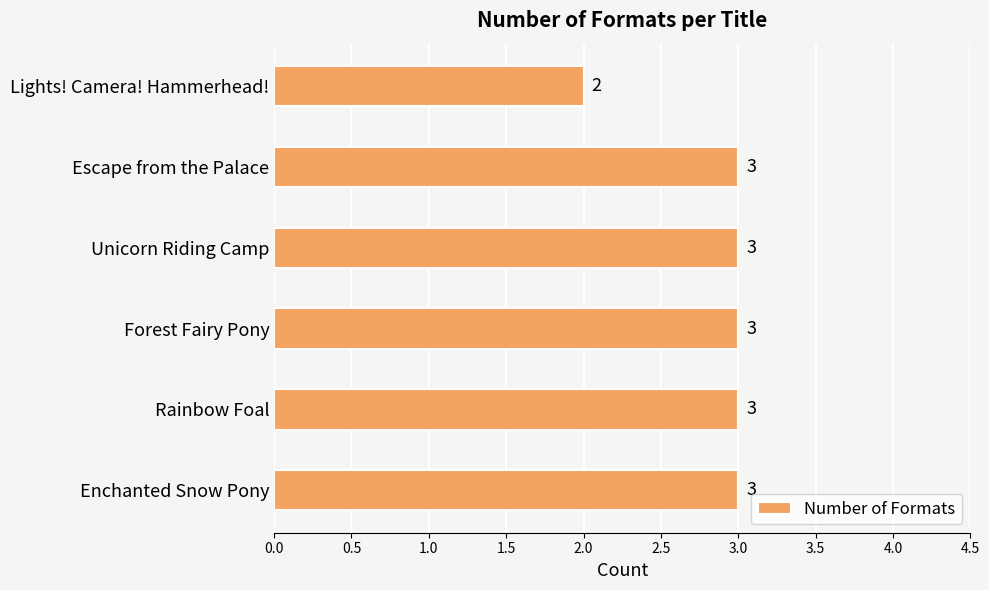

Reading top to bottom, list all the values displayed in this chart.

2	3	3	3	3	3